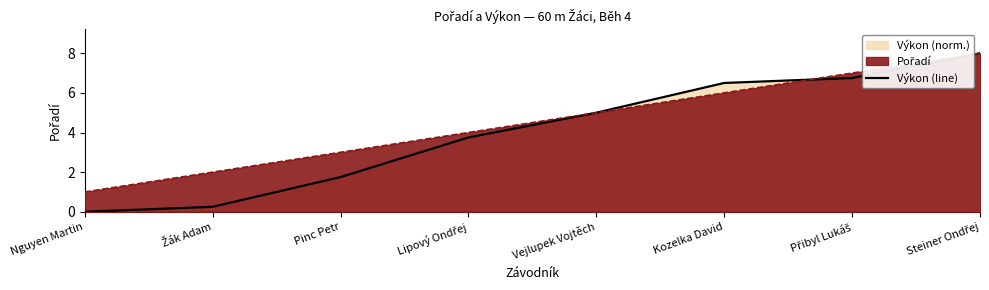

What is the sum of all values?

32.0